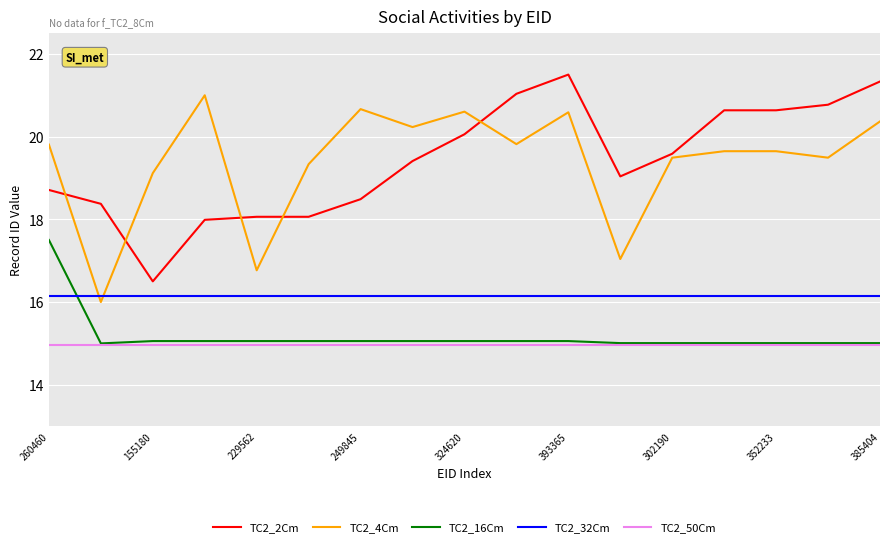

What is the maximum value for TC2_16Cm?

17.5